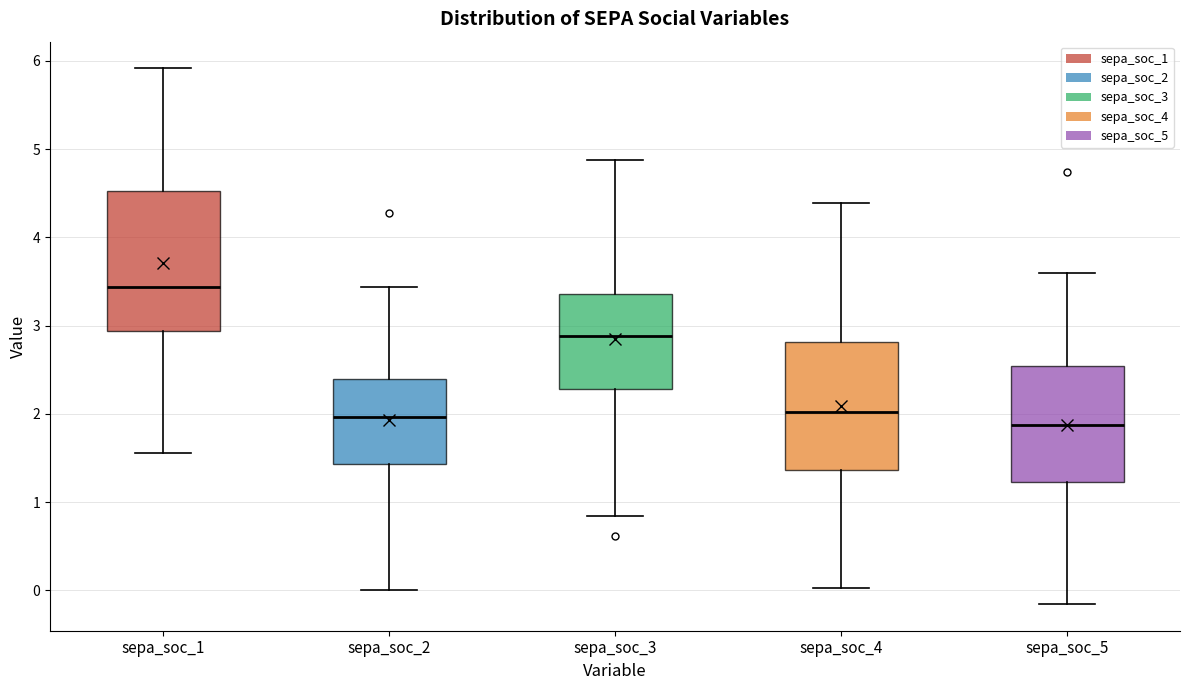

Where is the upper edge of the box for sepa_soc_5 on the y-axis? The values are not printed on the chart, so give them approximately, as read against the axis.

2.5